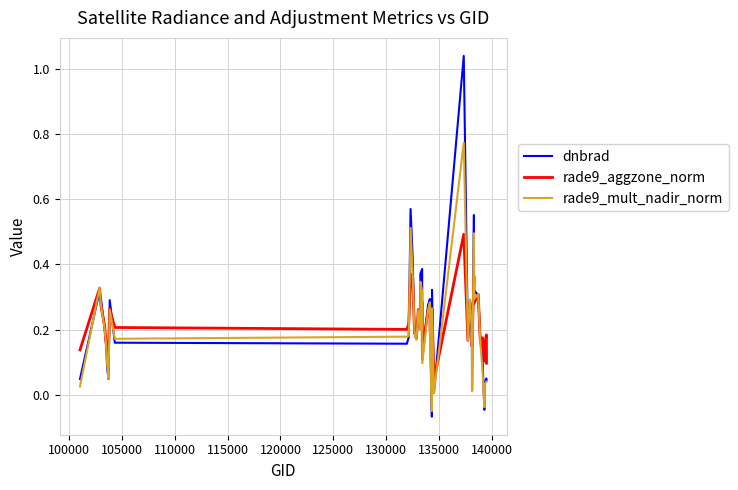

How many lines are shown in the chart?

3